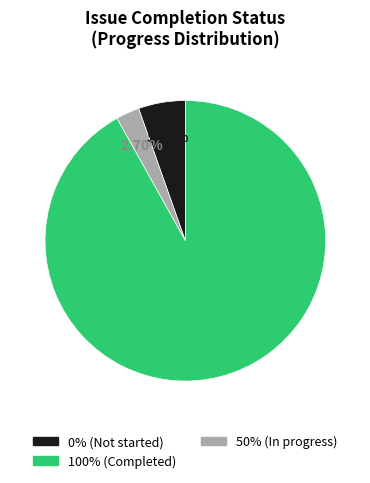

Does any single category account for the majority?

Yes